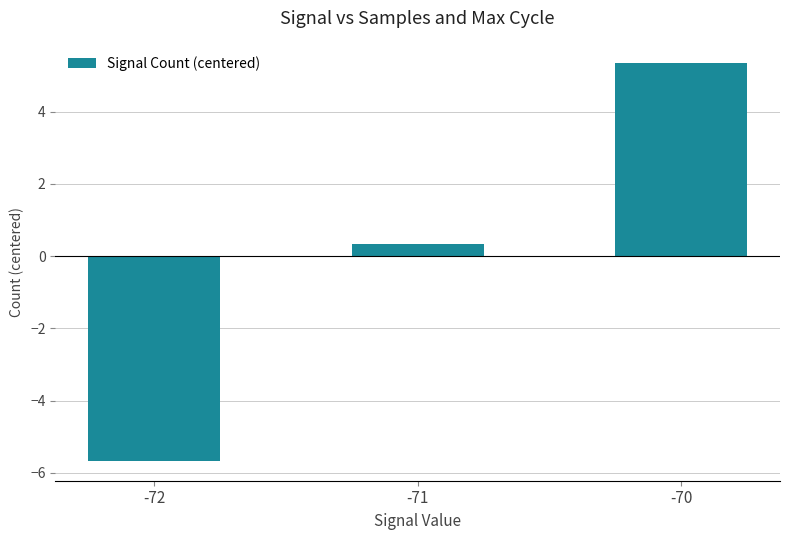

Are the bars horizontal?

No